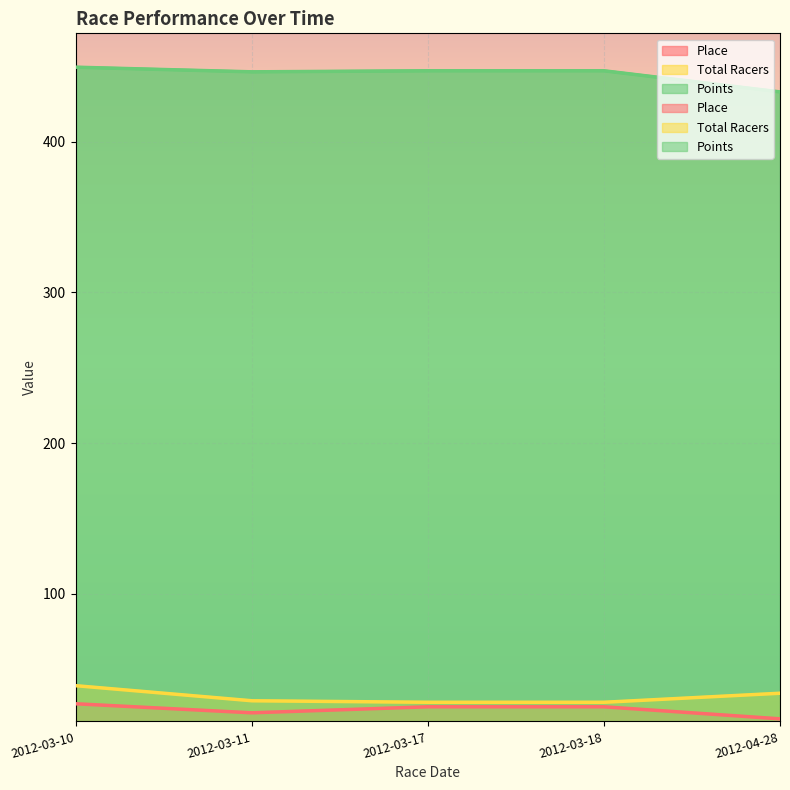

How many data points does each series have?

5